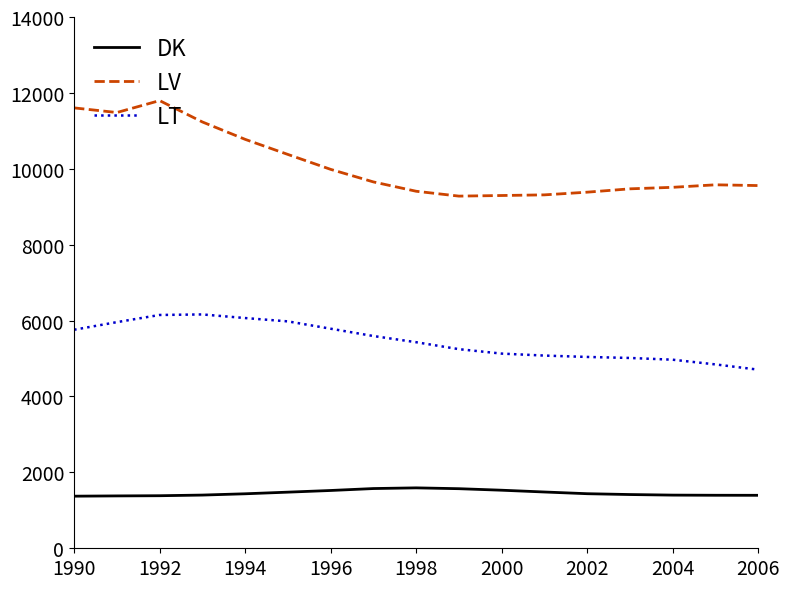

Which series has the widest spread of values?

LV